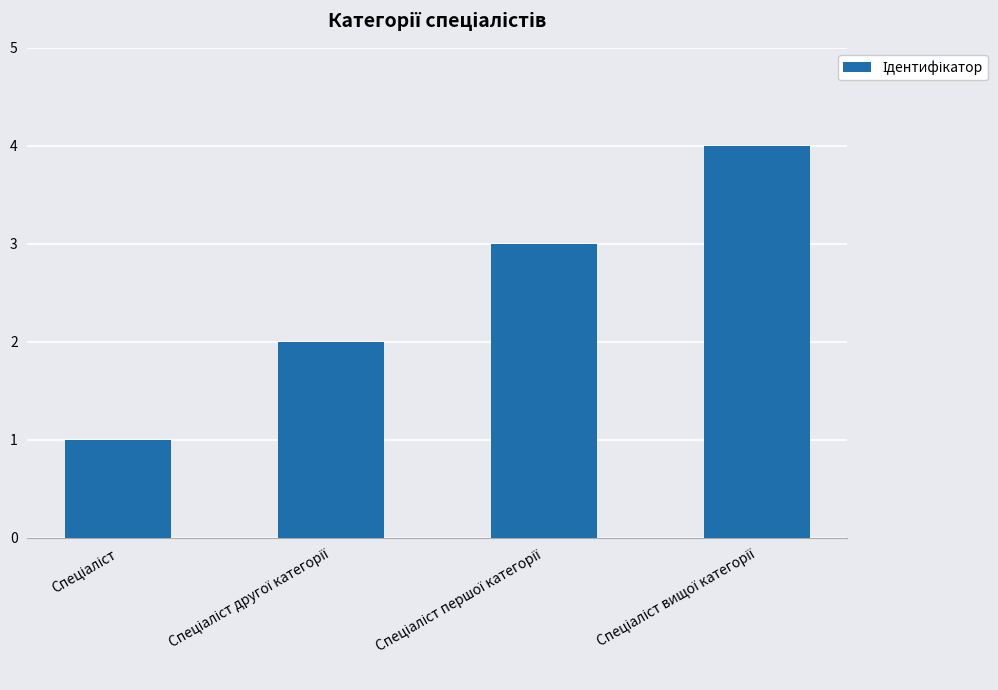

What is the sum of all values?

10